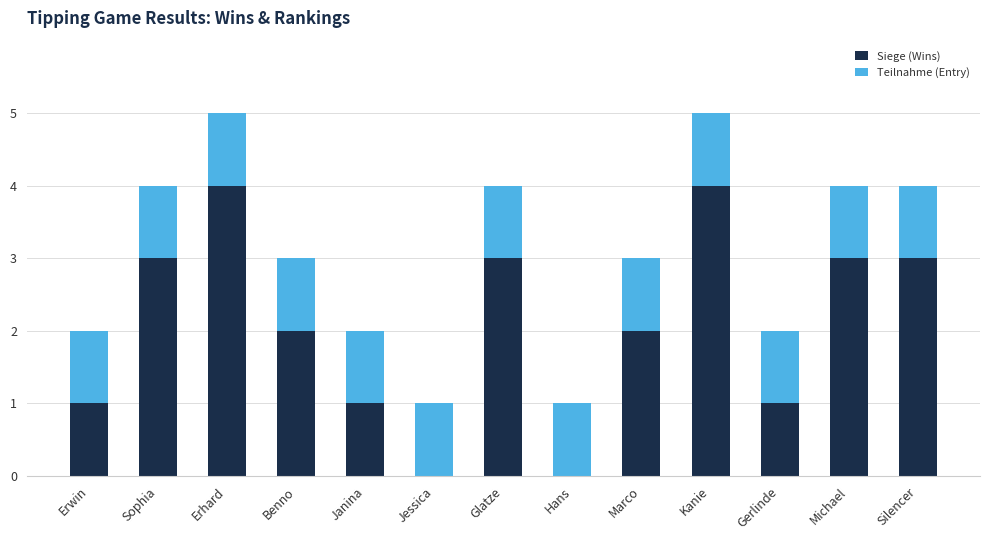

What is the sum of the Siege (Wins) values at Erwin and Michael?

4